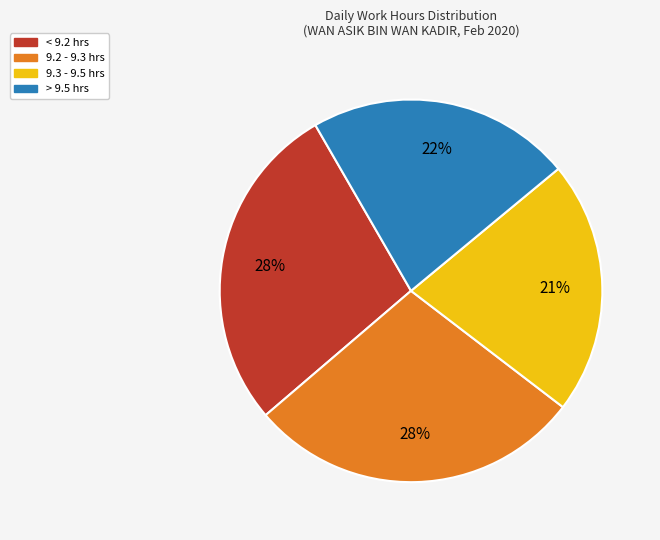

To the nearest percent, what is the average slice percentage?

25%